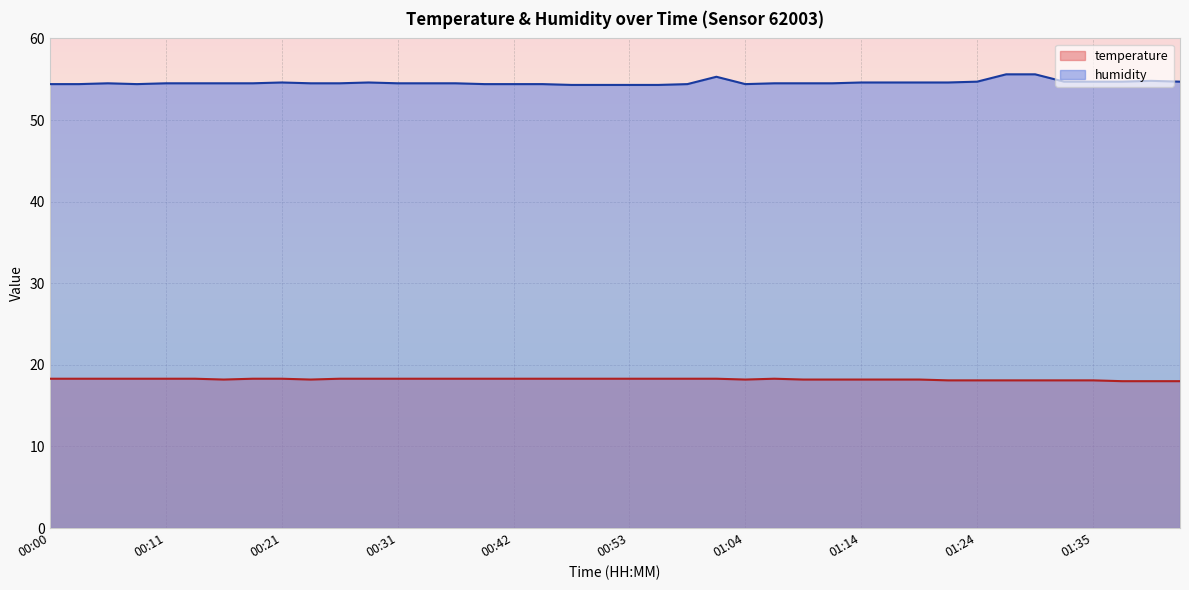

At how many categories does at least one series exceed 20?

40